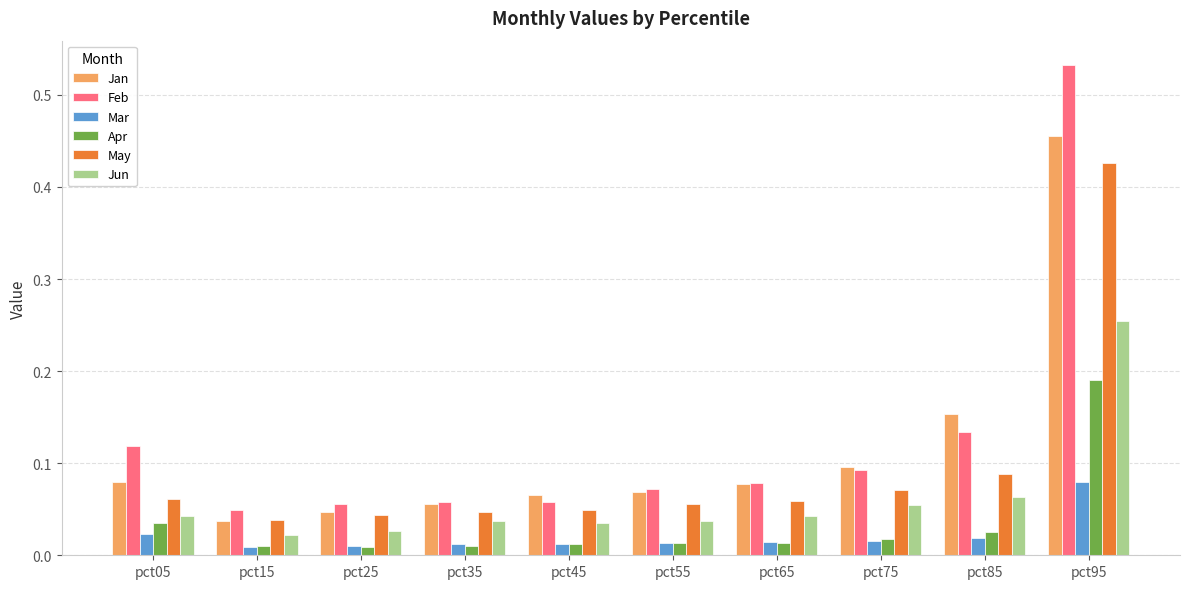

Which series has the largest range (max minus min)?

Feb